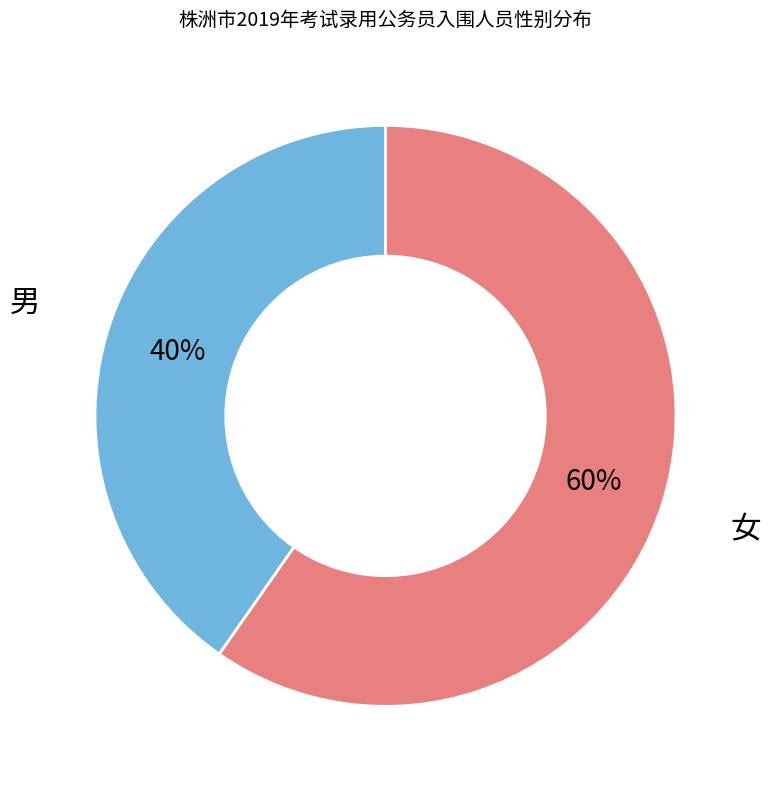

Does 男 account for over 50% of the chart?

No